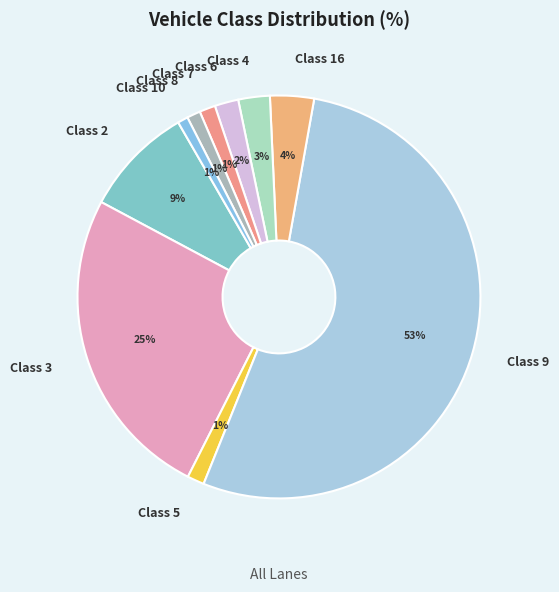

To the nearest percent, what portion does Class 16 represent?

4%